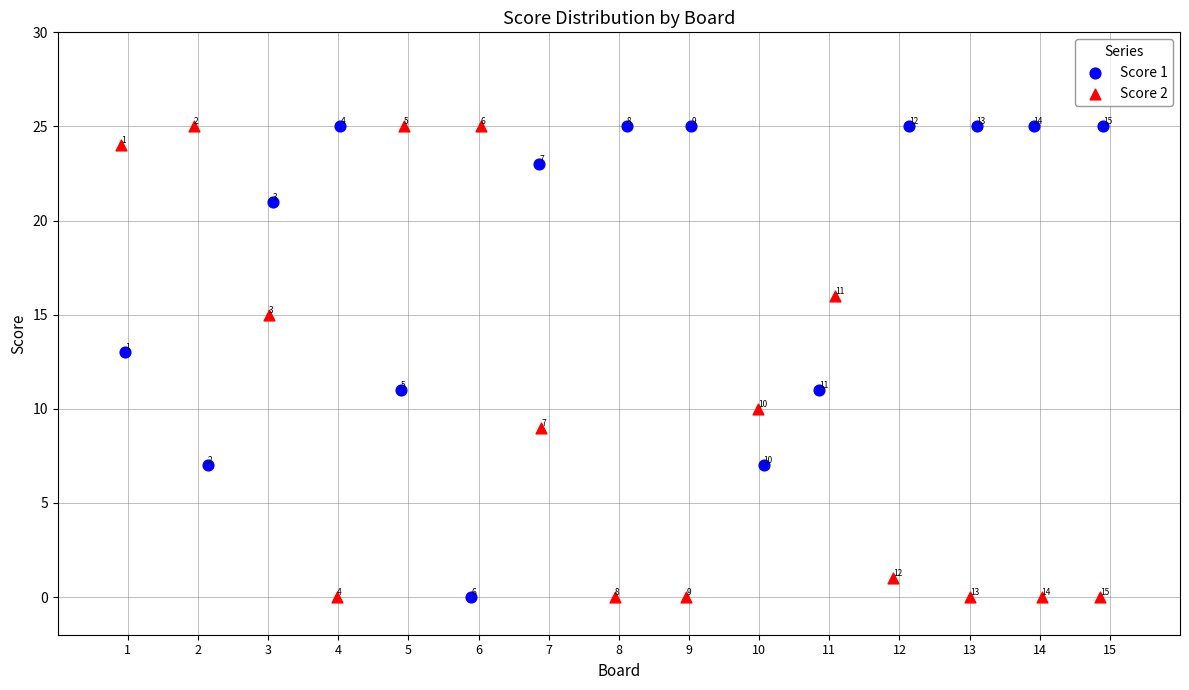

What are all the series names shown in the legend?

Score 1, Score 2